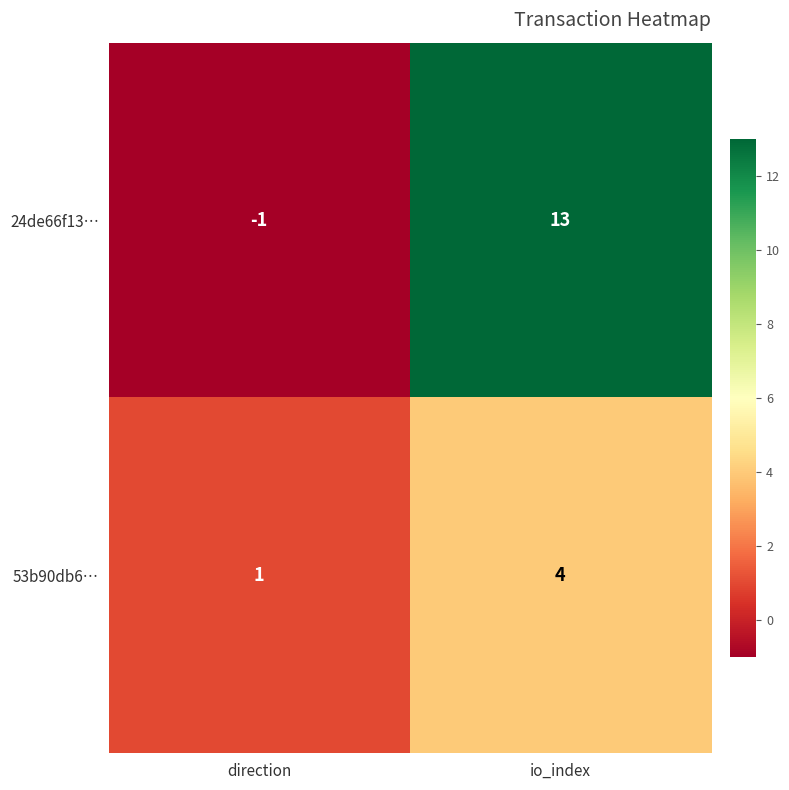

Rank the series by their maximum value, from highest to lowest.

24de66f13…, 53b90db6…